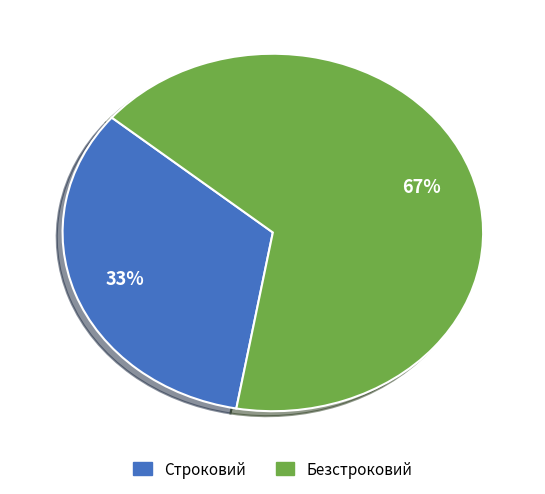

Which has a higher value, Безстроковий or Строковий?

Безстроковий